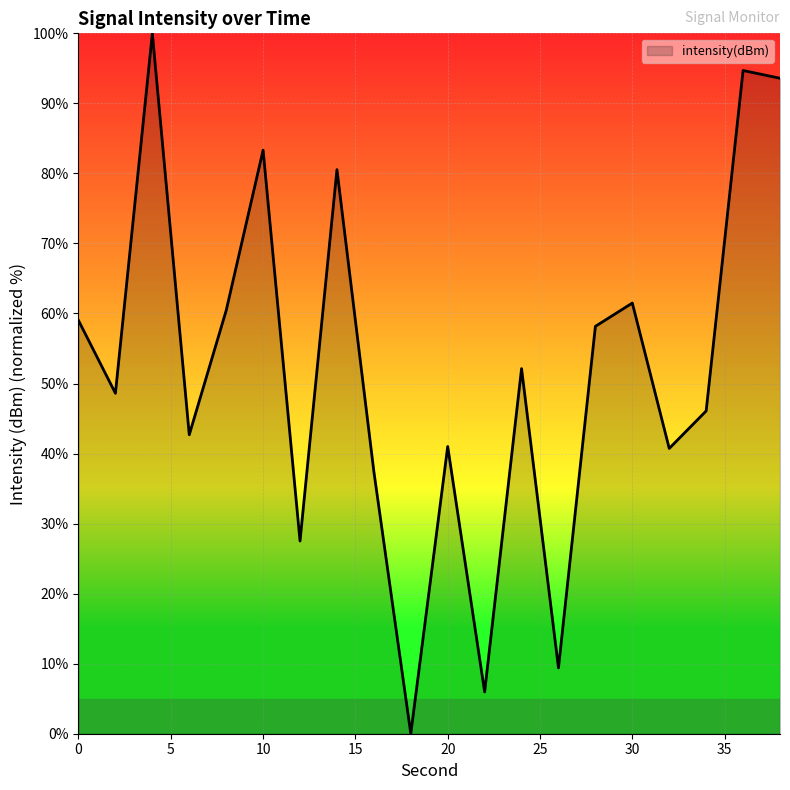

What is the greatest value displayed?

100.0